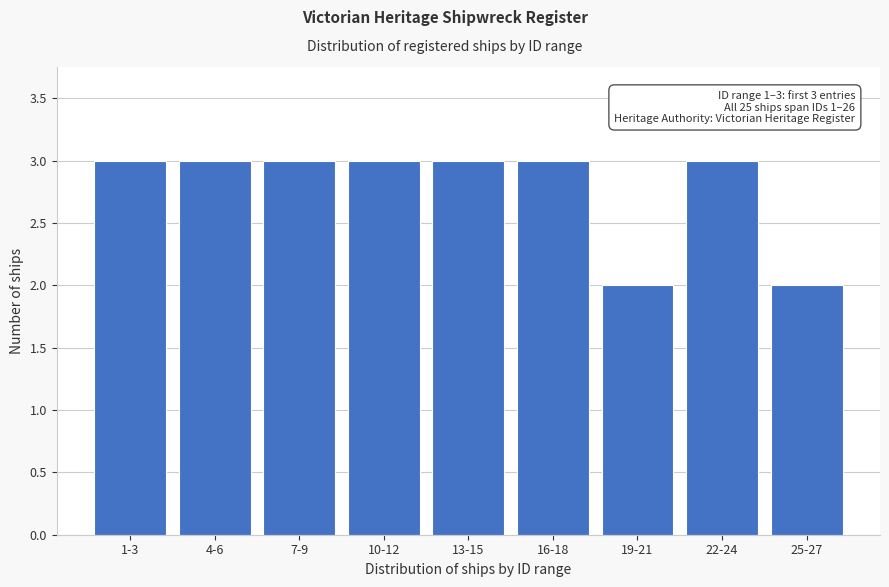

Reading left to right, extract all data points from this chart.

3	3	3	3	3	3	2	3	2